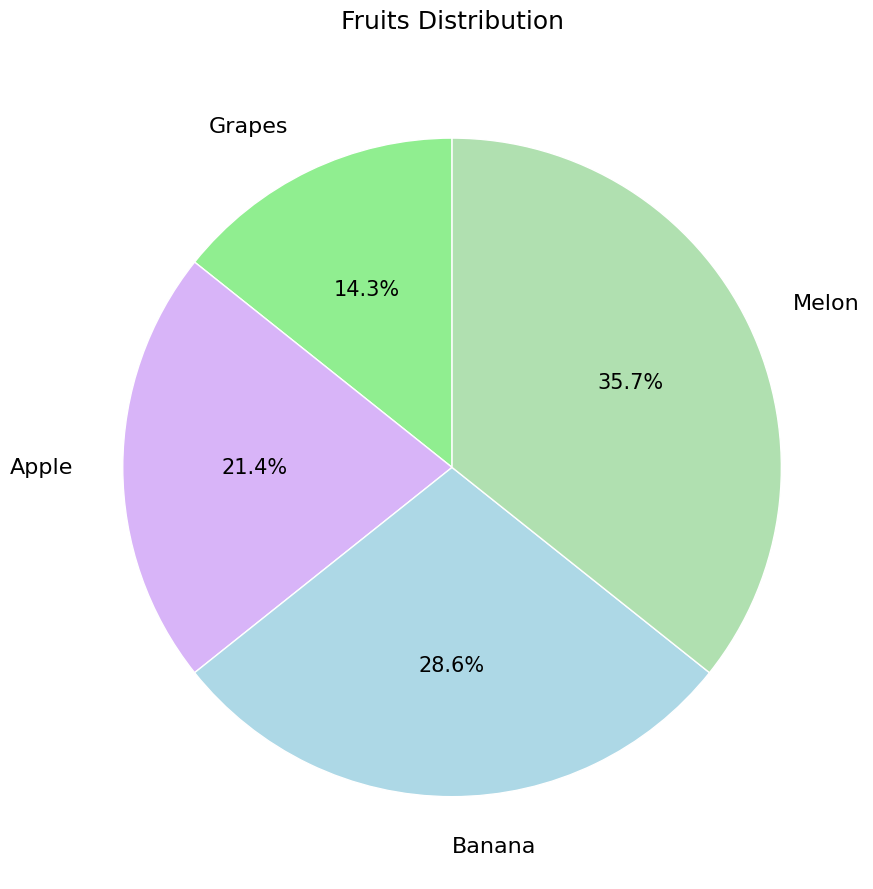

Combined, what portion of the pie is Apple and Grapes?

35.7%